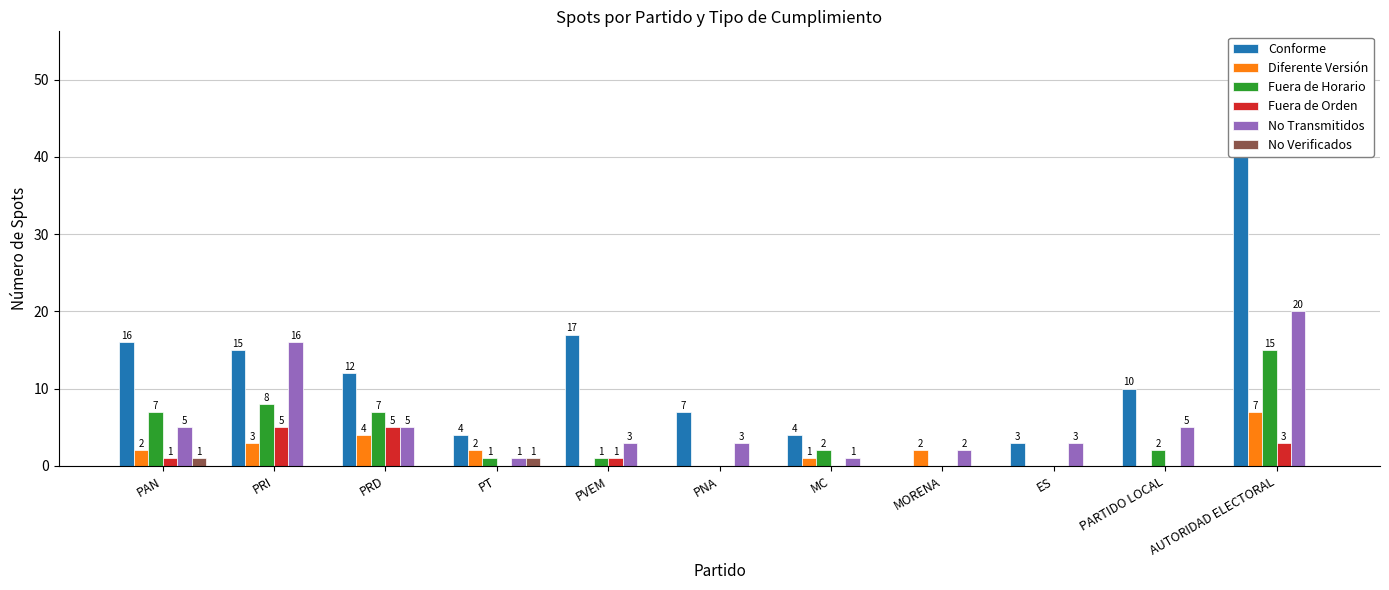

How many groups of bars are there?

11